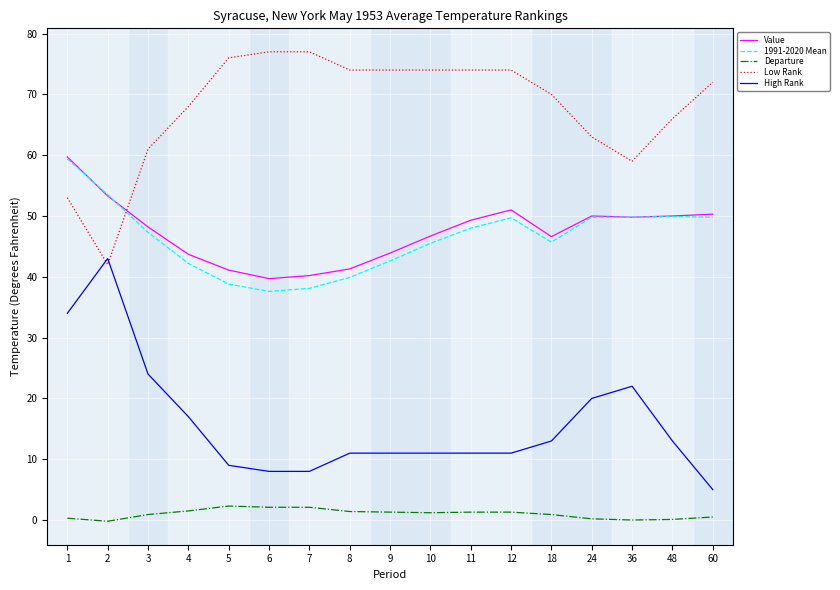

What is the difference between the second highest and second lowest values in the Value series?

13.1